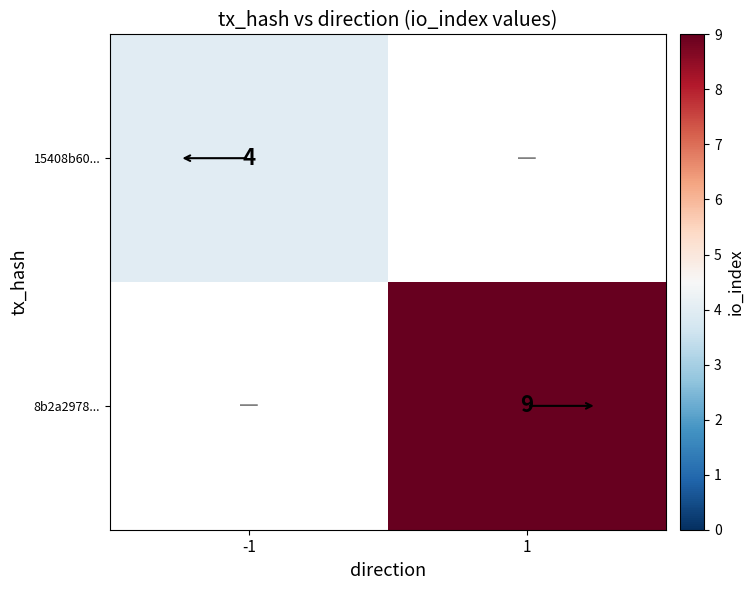

The 15408b60... series shows 6 at -1. True or false?

False